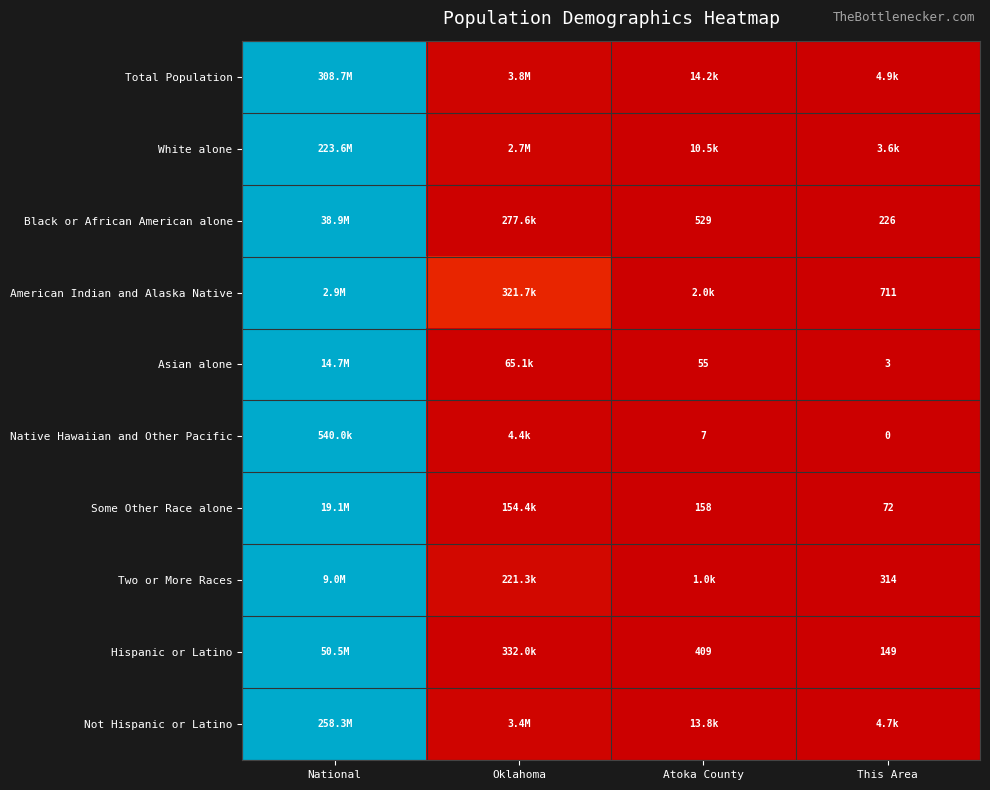

At how many categories does at least one series exceed 0?

3